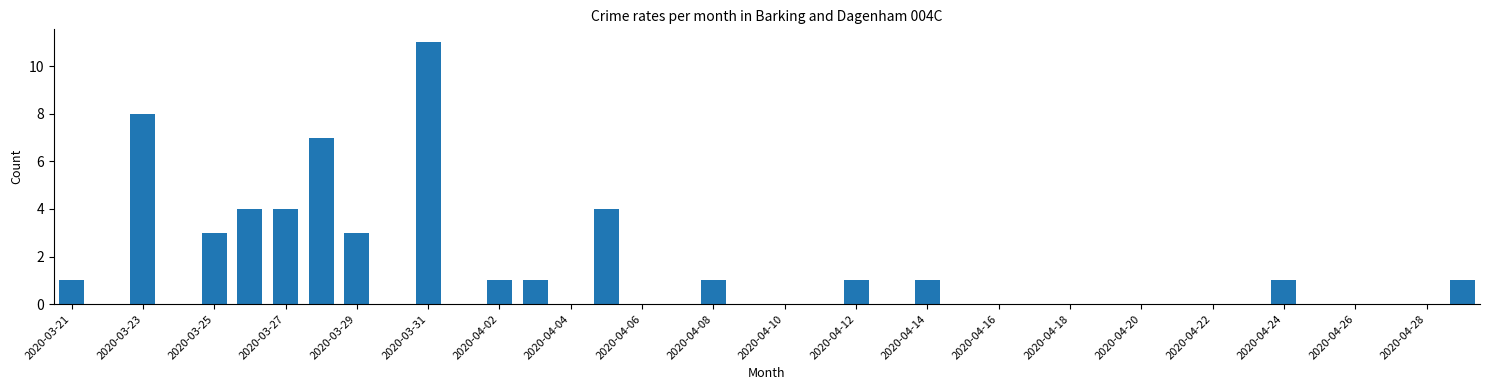

How many series are shown in this chart?

1